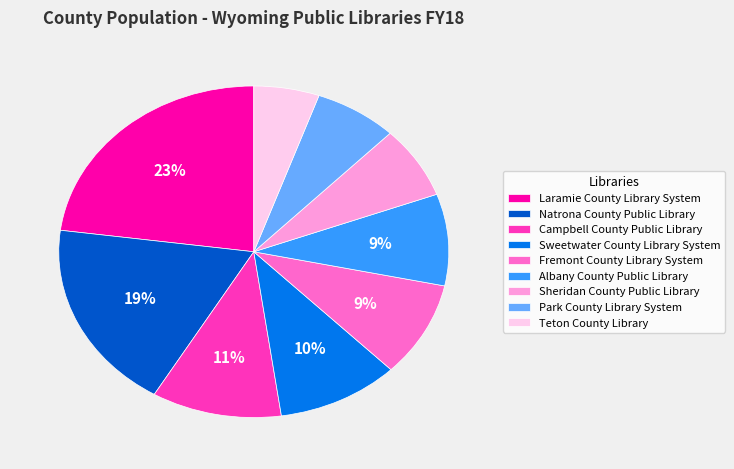

Is the sum of Fremont County Library System and Sweetwater County Library System greater than half?

No